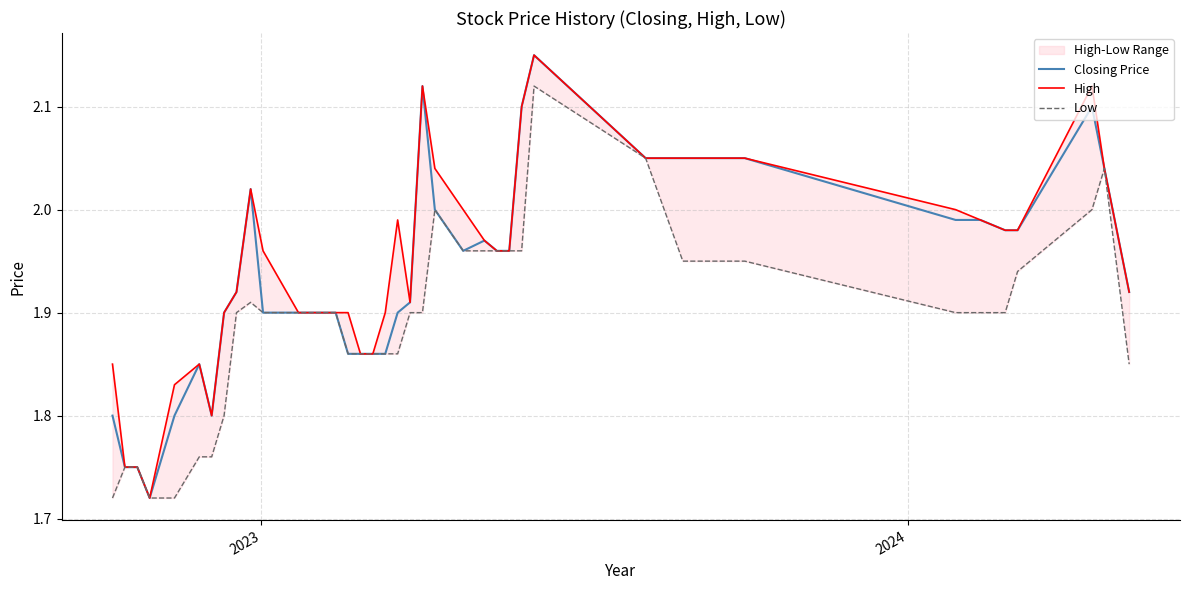

Rank the series by their maximum value, from lowest to highest.

Low, Closing Price, High